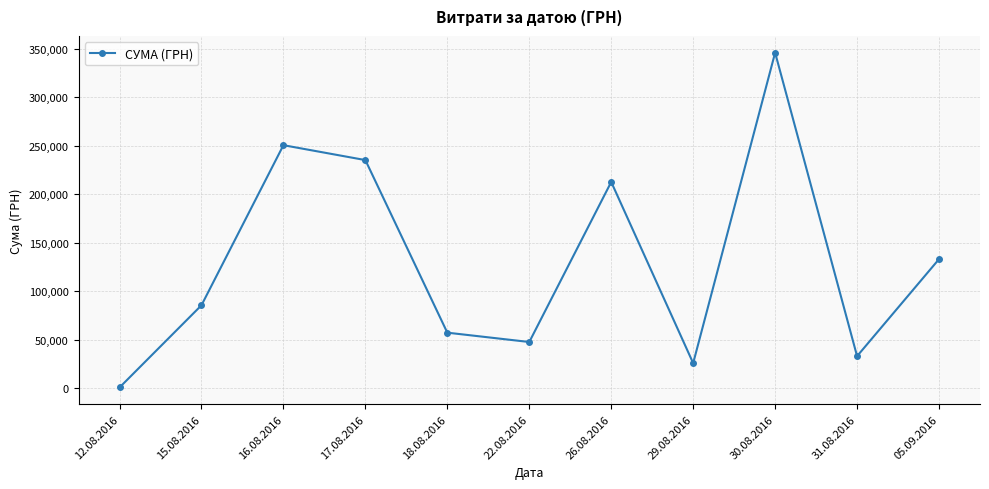

What is the average value?

129841.1